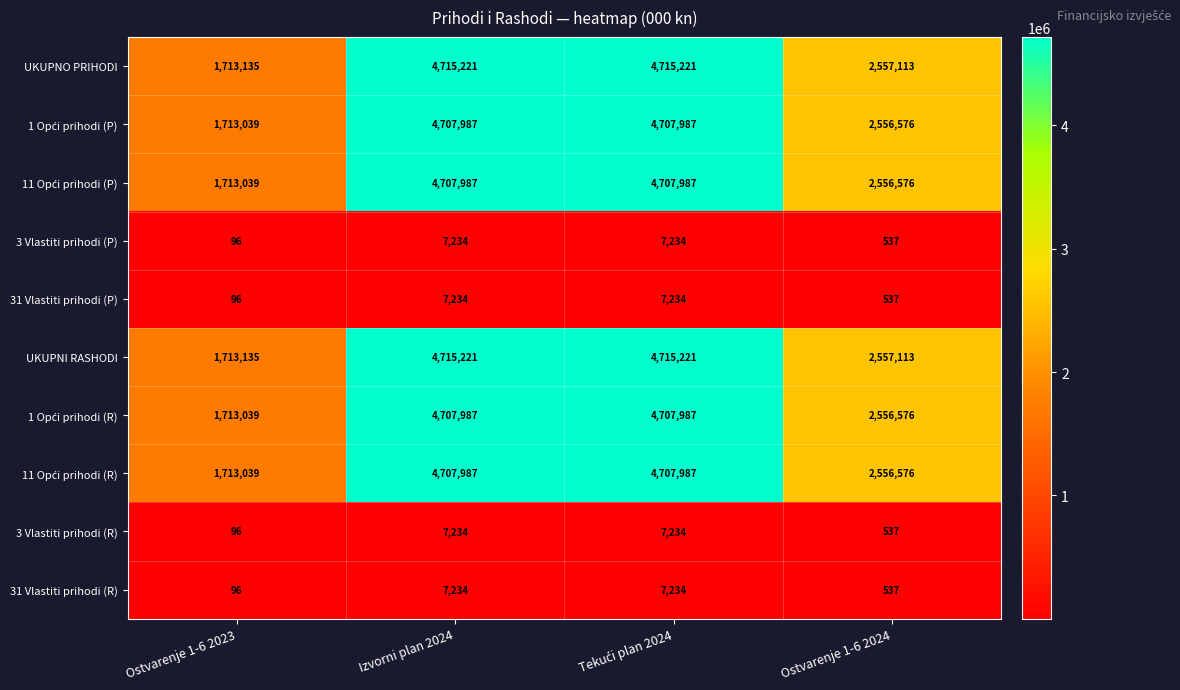

At how many categories does at least one series exceed 917690?

4